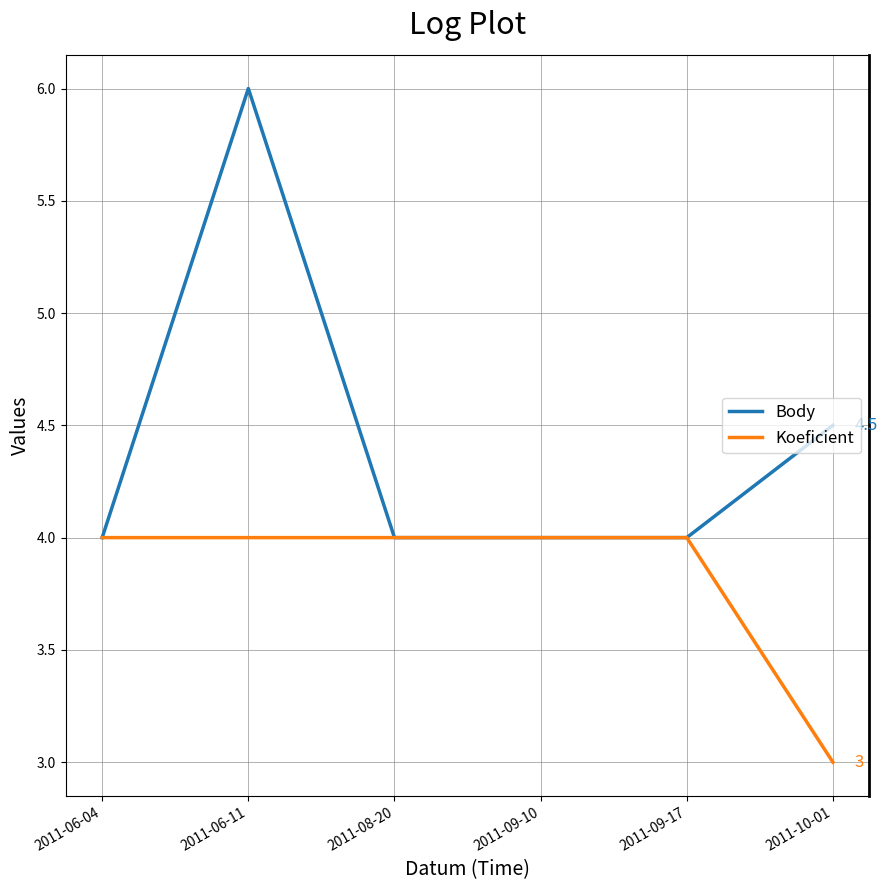

Where is the first local maximum for Body?

2011-06-11